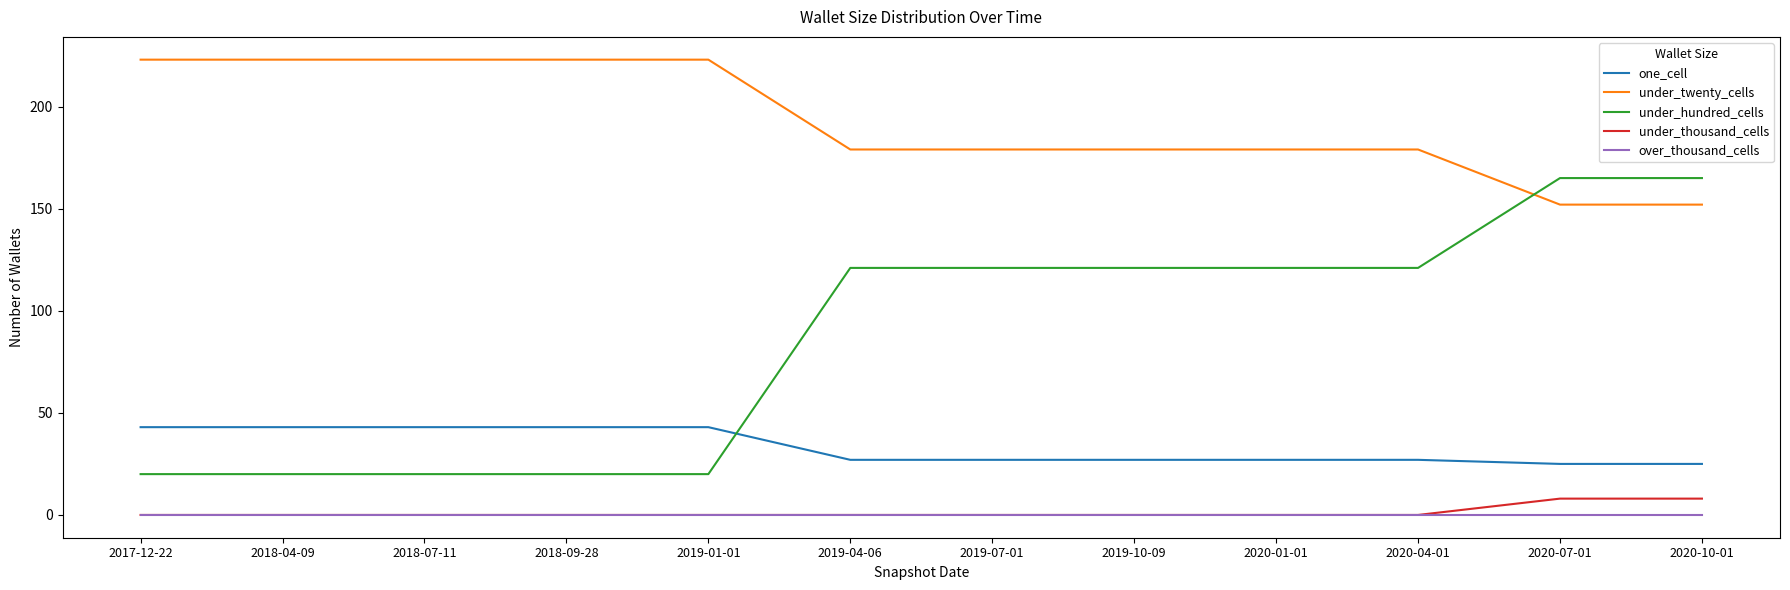

Which series has the largest total across all categories?

under_twenty_cells